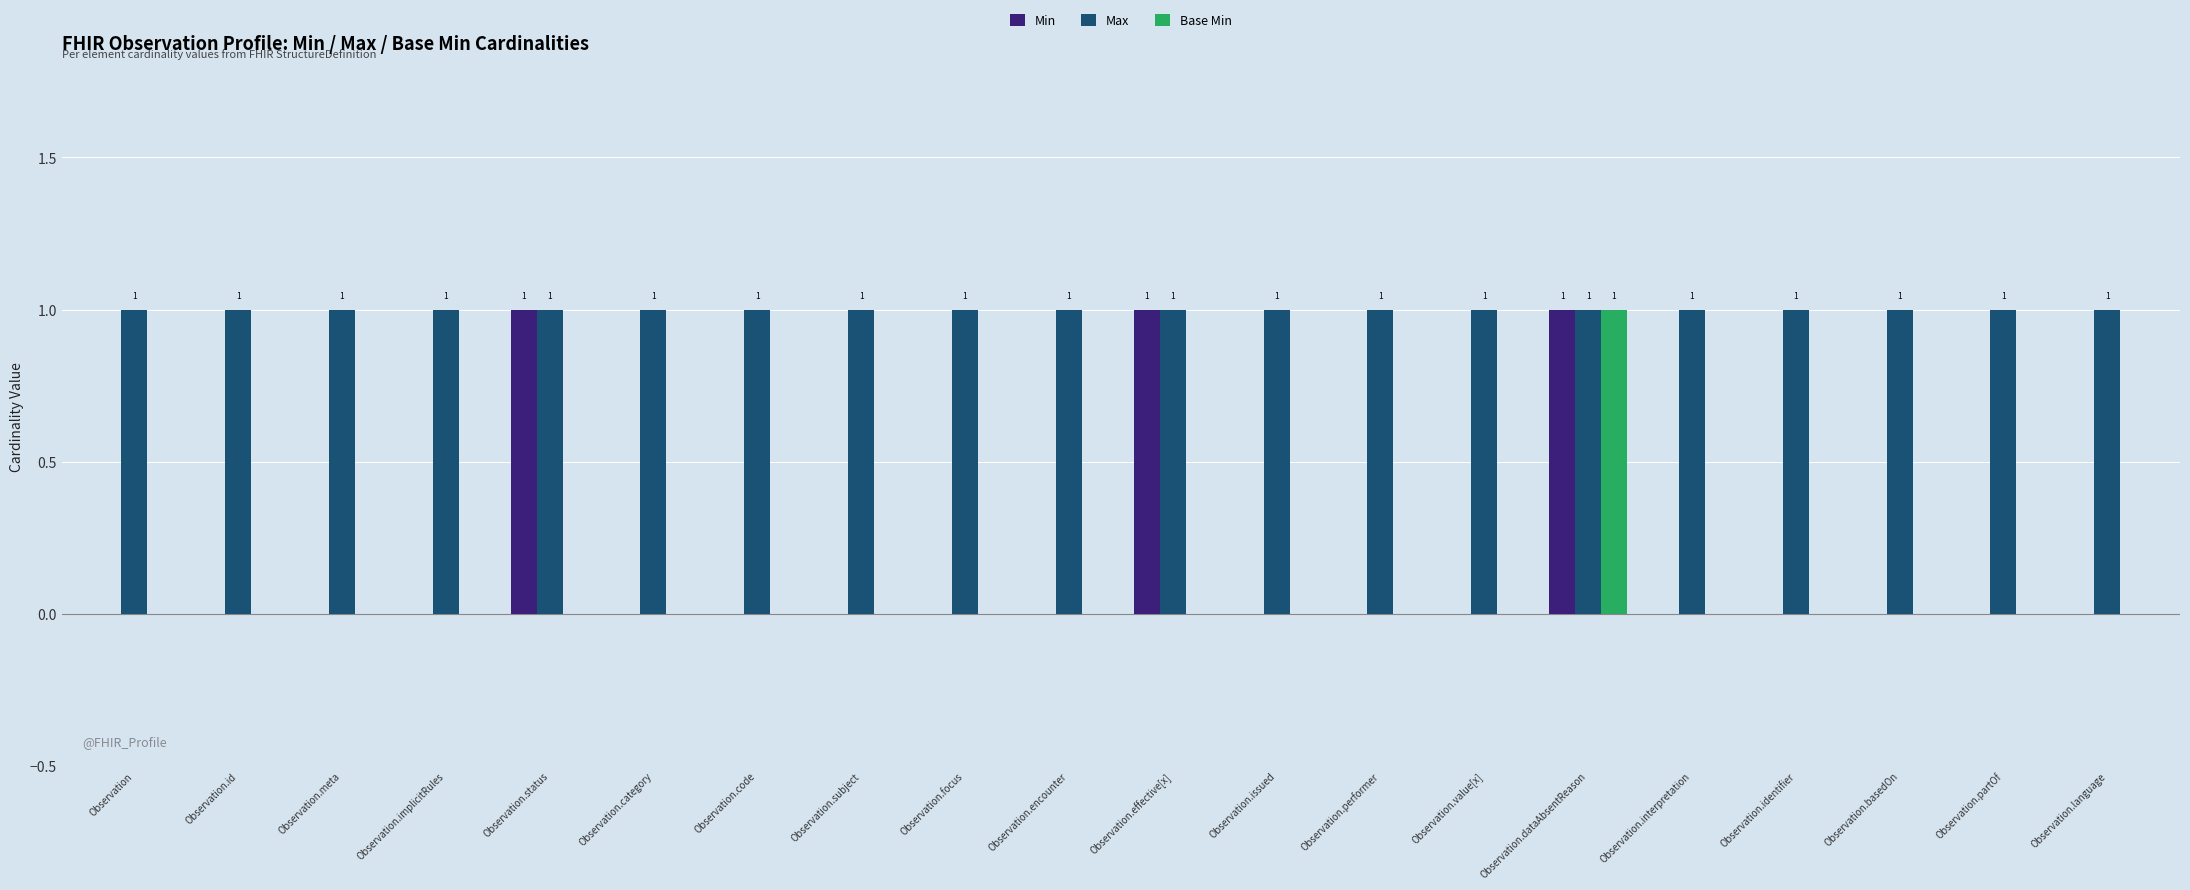

True or false: Base Min has a value of 0 at Observation.code.

True